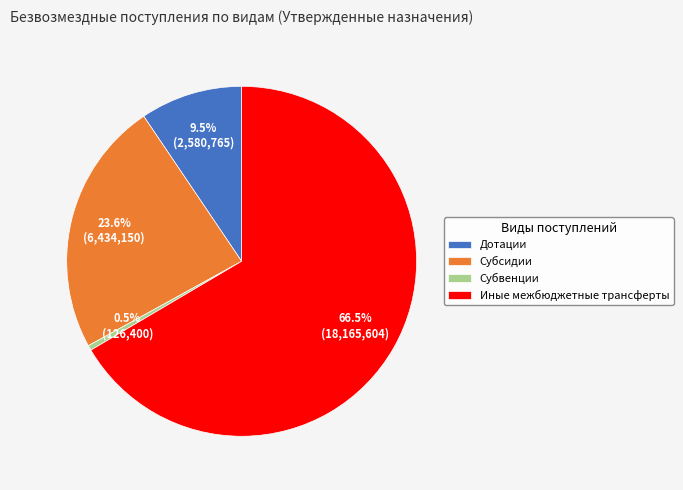

Which has a higher value, Субсидии or Дотации?

Субсидии